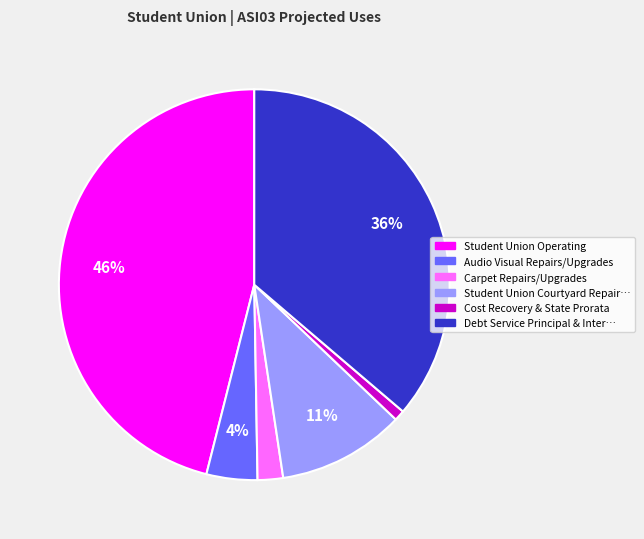

Is there any slice that represents more than half of the pie?

No